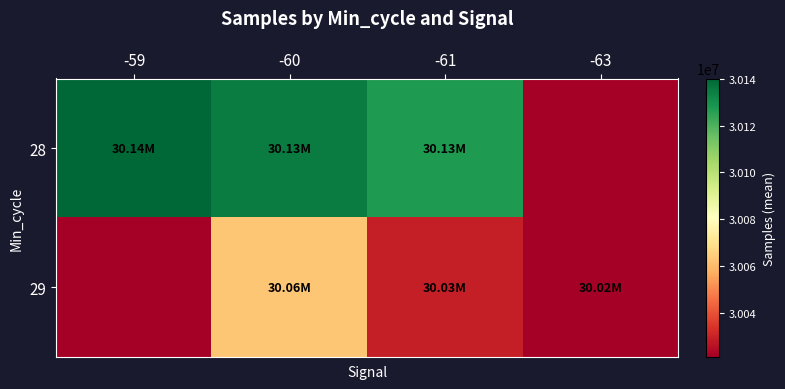

At how many categories does at least one series exceed 13590434?

4